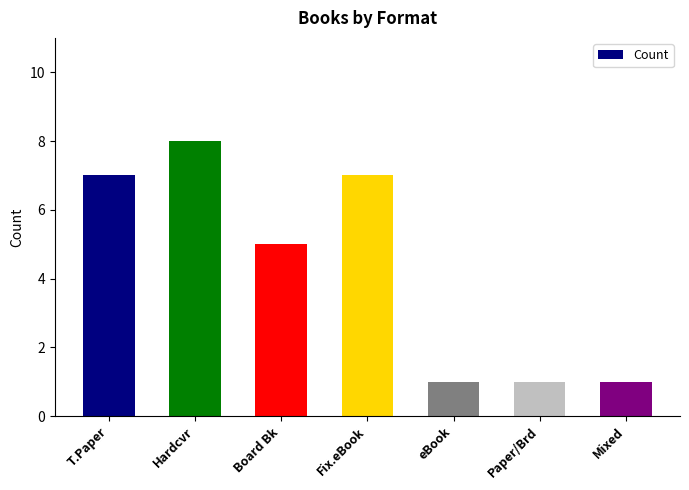

Reading left to right, what are all the values shown in this chart?

T.Paper=7	Hardcvr=8	Board Bk=5	Fix.eBook=7	eBook=1	Paper/Brd=1	Mixed=1